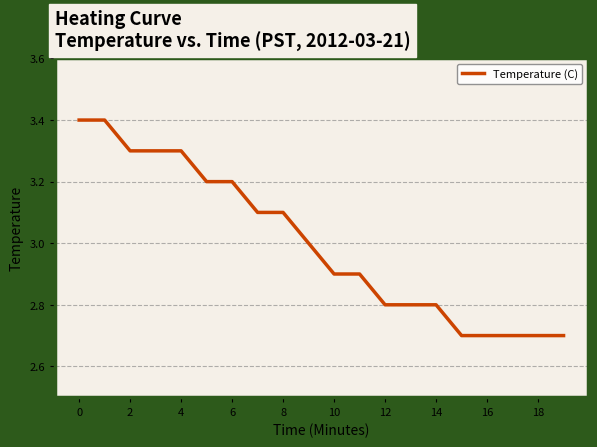

What is the minimum value shown in the chart?

2.7